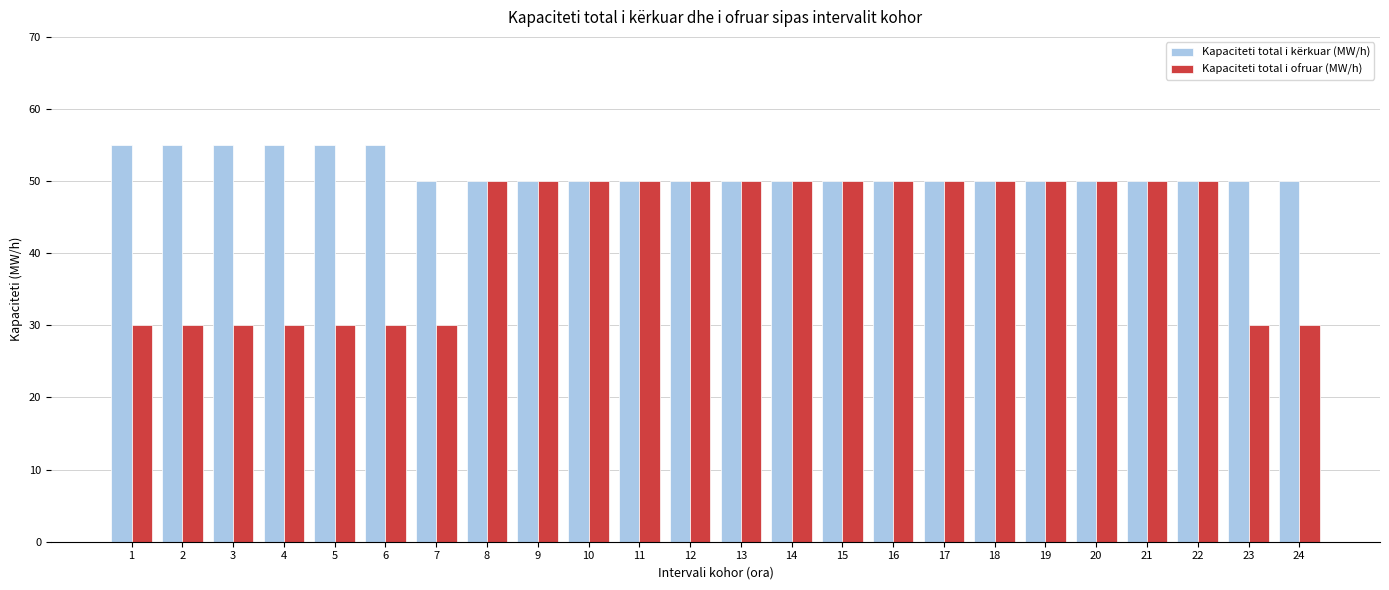

Rank the series by their maximum value, from highest to lowest.

Kapaciteti total i kërkuar (MW/h), Kapaciteti total i ofruar (MW/h)